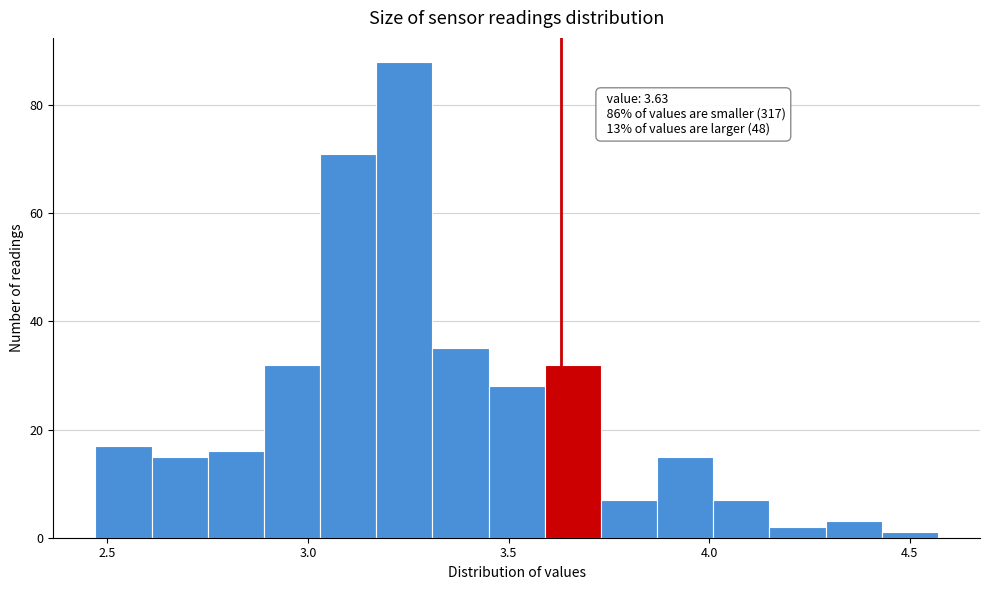

Read against the x-axis, roughly where is the centre of the tallest bar?

3.25